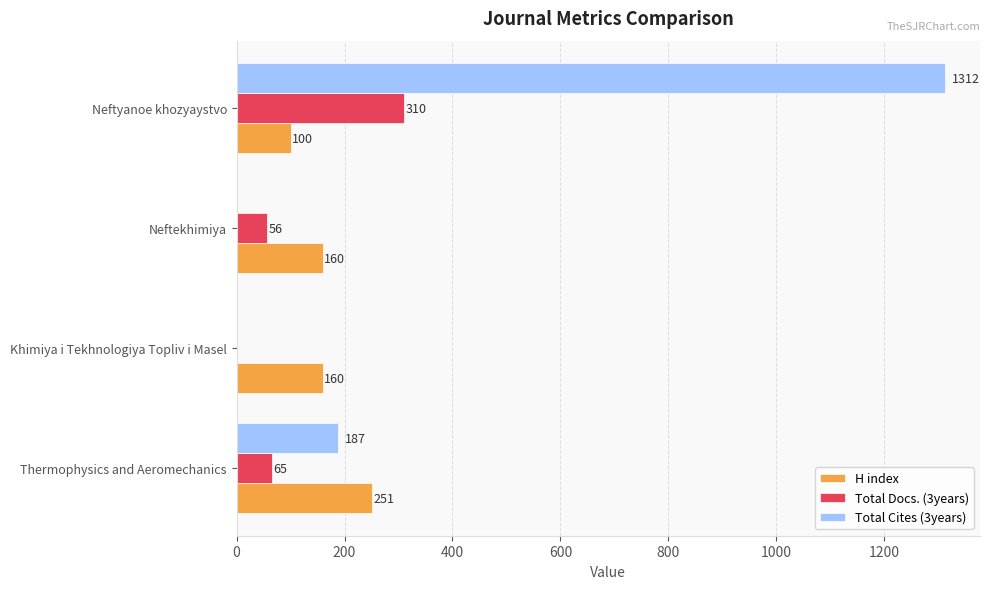

Which series has the largest total across all categories?

Total Cites (3years)